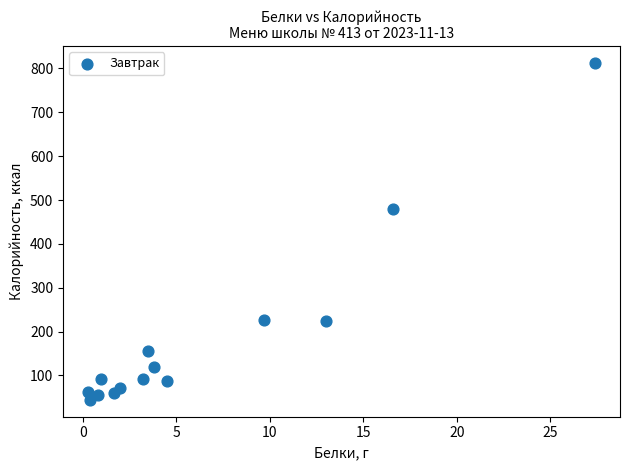

What is the range of Y values (max minus min)?

768.4